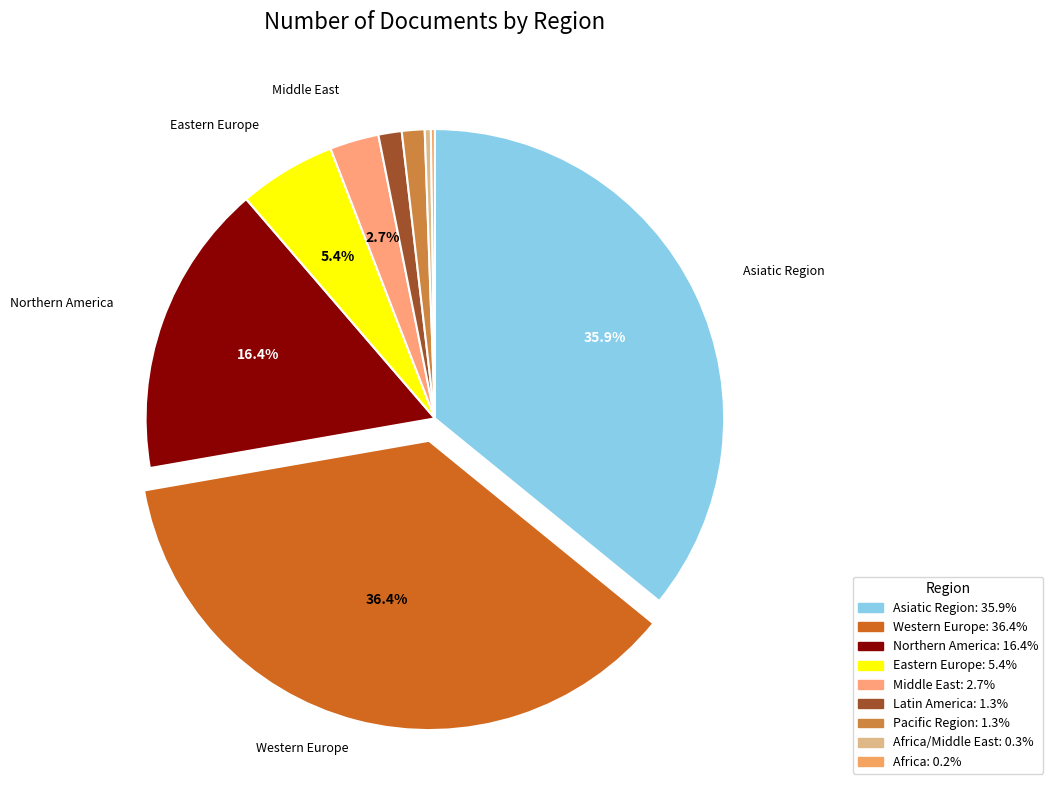

How many segments does this pie chart have?

9